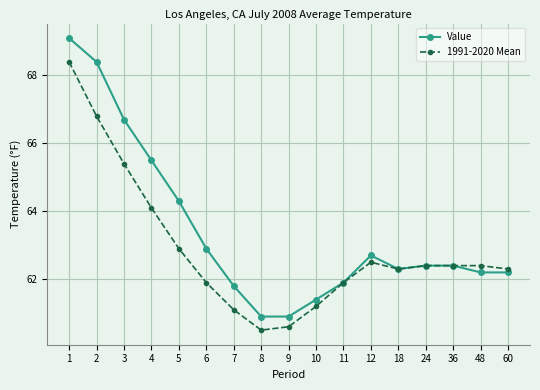

Reading left to right, what are all the values shown in this chart?

Value: 1=69.1	2=68.4	3=66.7	4=65.5	5=64.3	6=62.9	7=61.8	8=60.9	9=60.9	10=61.4	11=61.9	12=62.7	18=62.3	24=62.4	36=62.4	48=62.2	60=62.2
1991-2020 Mean: 1=68.4	2=66.8	3=65.4	4=64.1	5=62.9	6=61.9	7=61.1	8=60.5	9=60.6	10=61.2	11=61.9	12=62.5	18=62.3	24=62.4	36=62.4	48=62.4	60=62.3